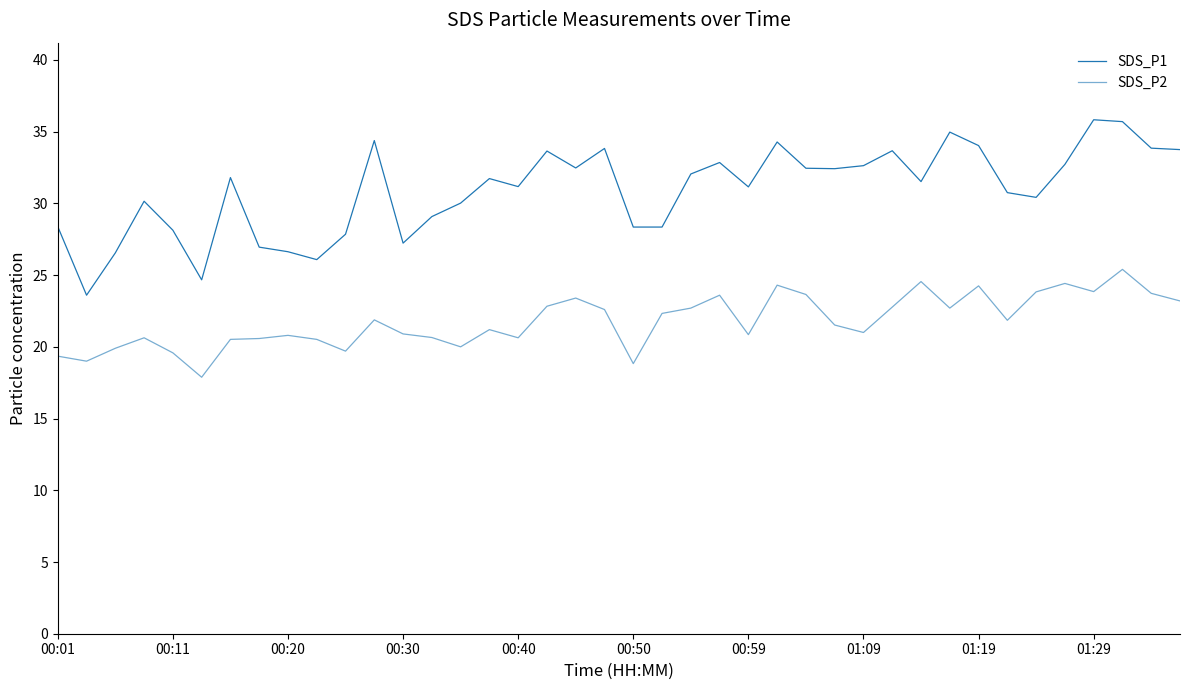

What is the sum of all SDS_P1 values?

1236.1